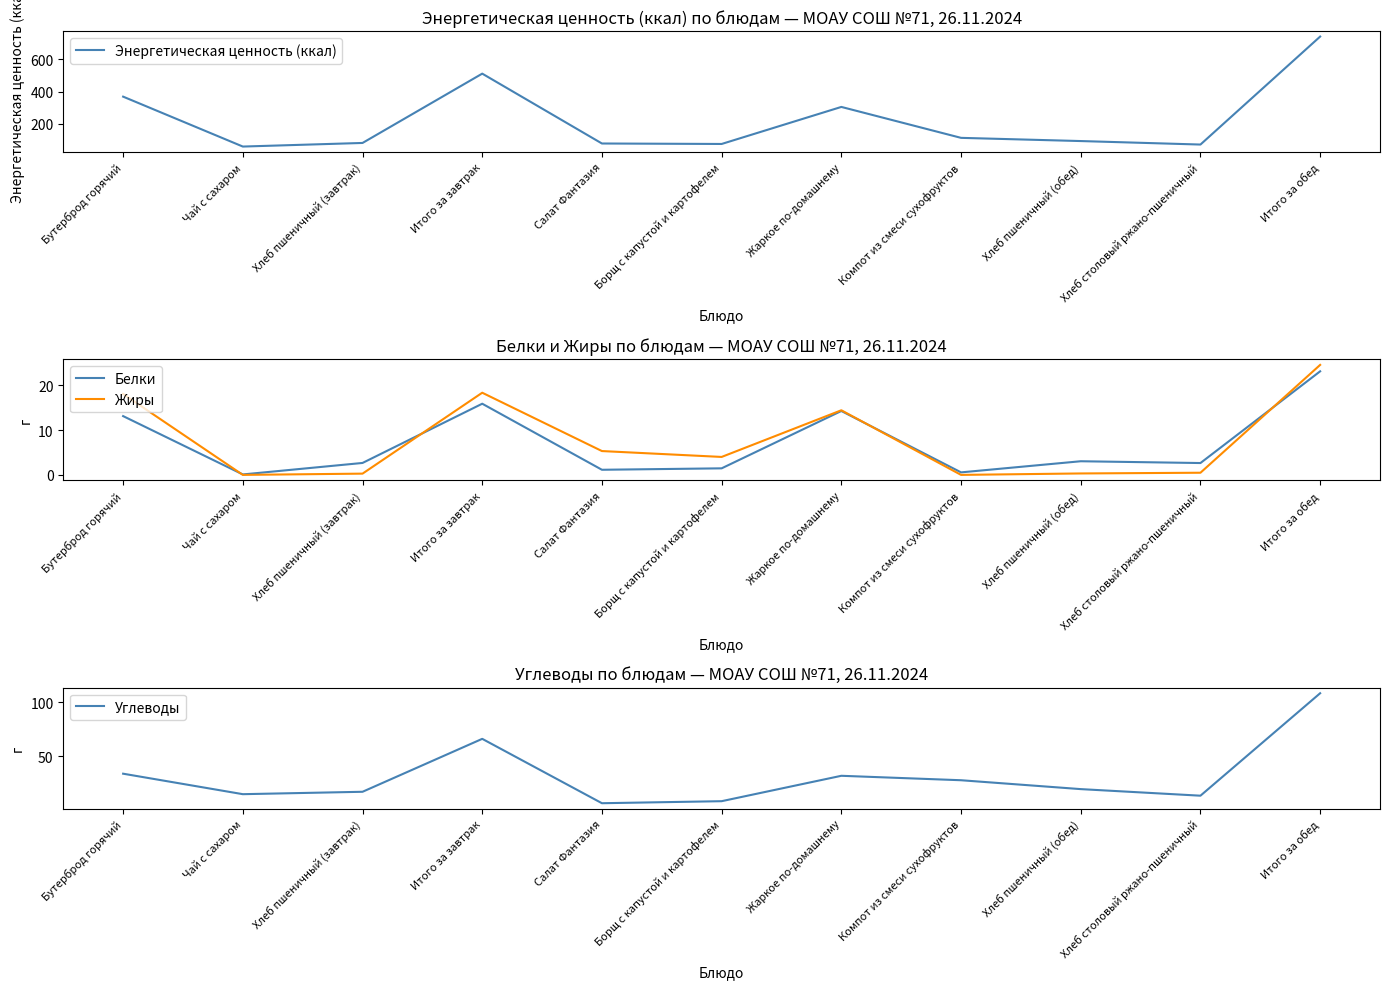

Reading left to right, transcribe all the data shown in this chart.

Энергетическая ценность (ккал): 368.6	60.0	82.2	510.9	78.9	76.0	305.0	113.8	94.0	72.4	740.1
Белки: 13.1	0.1	2.7	15.9	1.1	1.5	14.2	0.6	3.0	2.6	23.1
Жиры: 18.0	0.0	0.3	18.3	5.3	4.0	14.4	0.0	0.3	0.5	24.5
Углеводы: 33.9	15.0	17.2	66.2	6.6	8.5	32.0	27.9	19.7	13.6	108.3